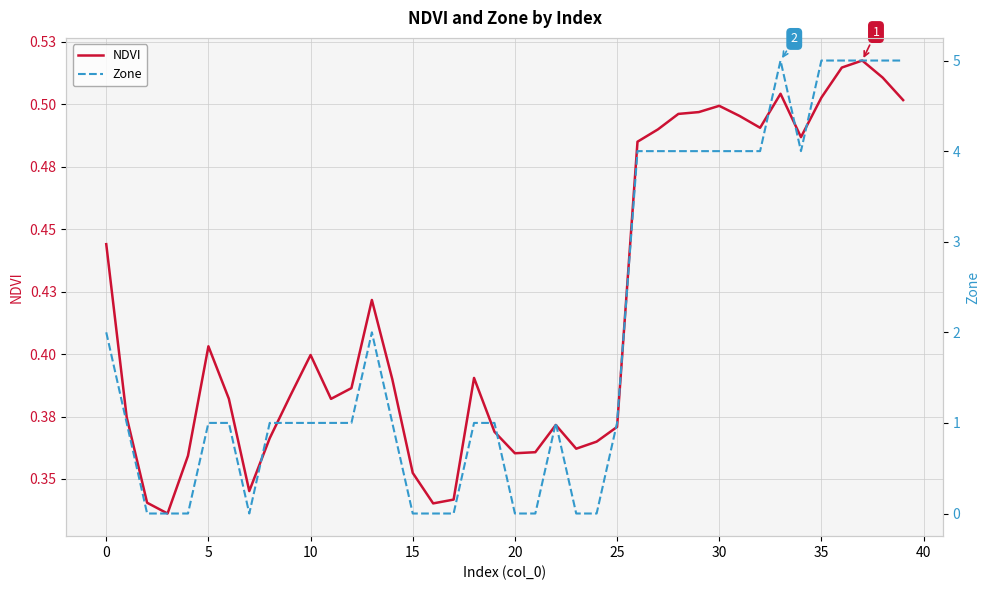

What is the sum of the NDVI values at 29 and 25?

0.9